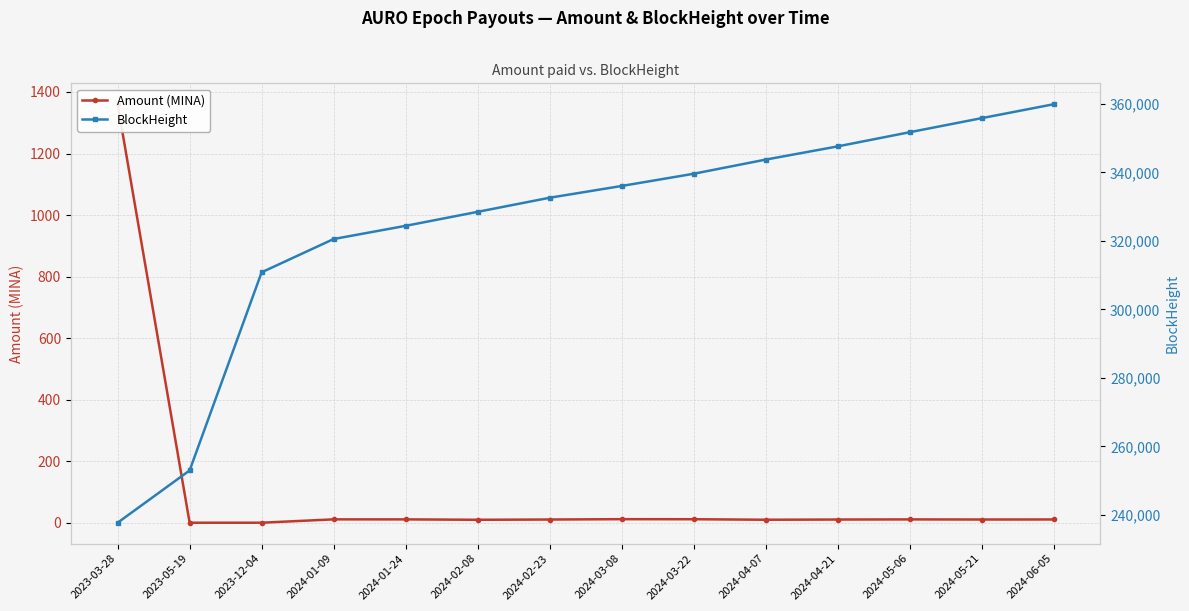

True or false: Amount (MINA) and BlockHeight cross at least once.

False